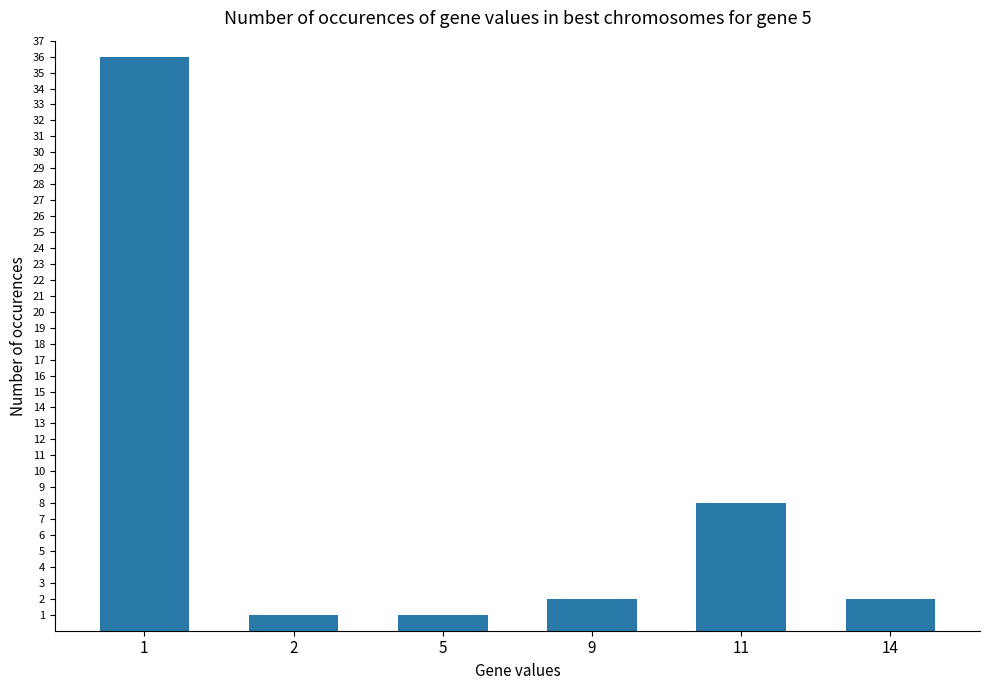

Approximately how many times larger is the value at 11 compared to 2?

8.0